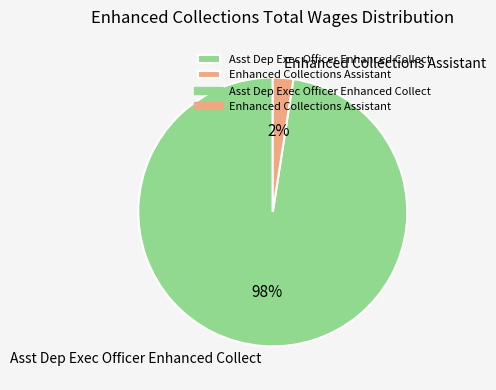

What is the largest slice in the pie chart?

Asst Dep Exec Officer Enhanced Collect